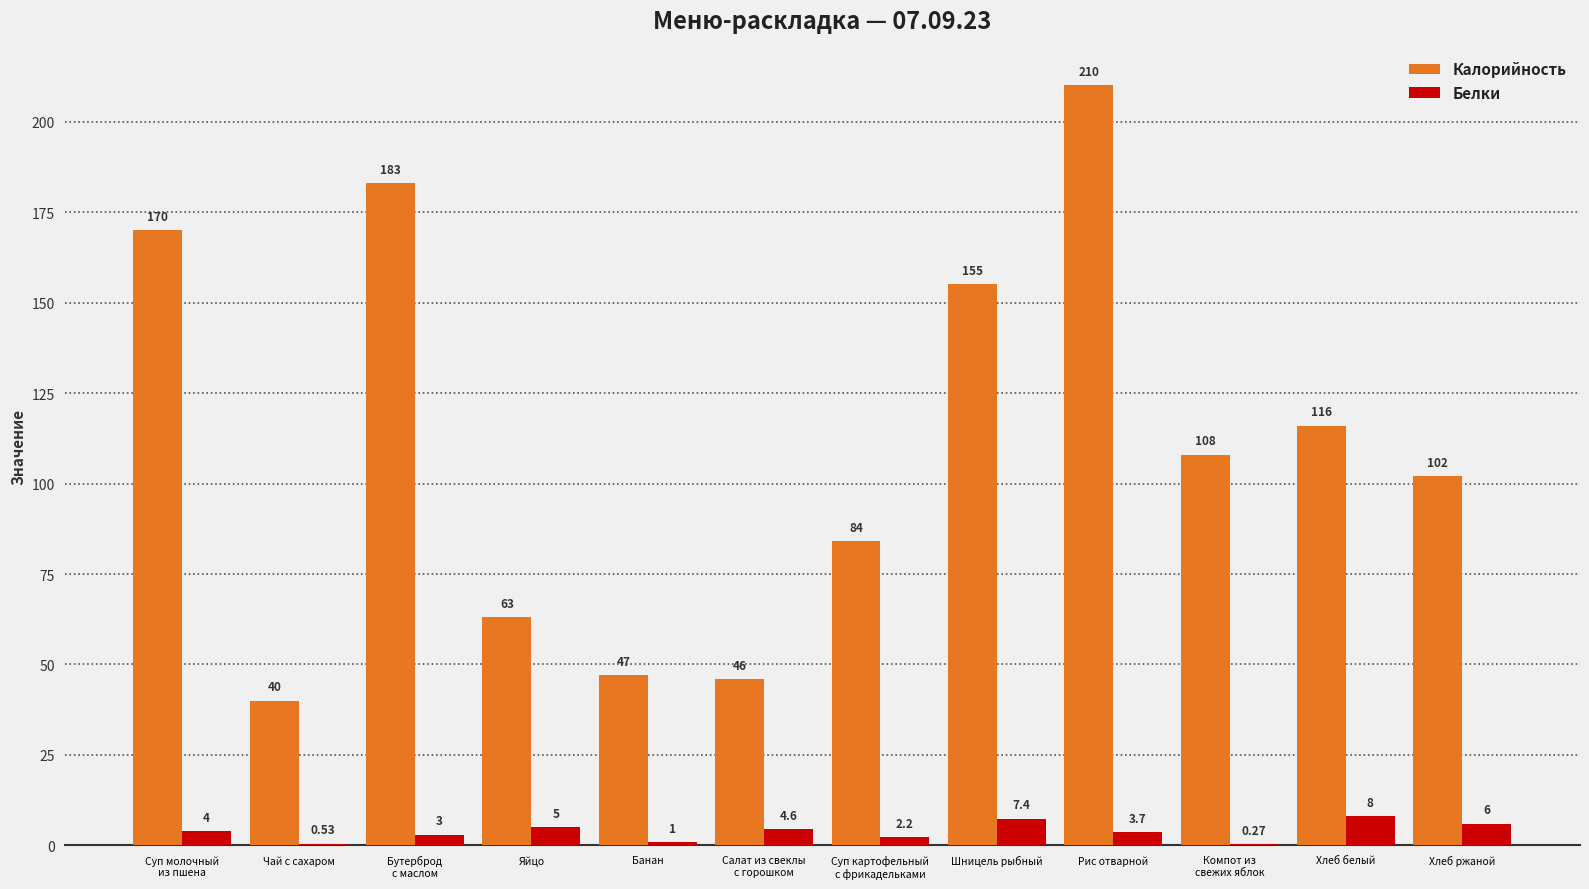

At which category does the chart reach its peak across all series?

Рис отварной